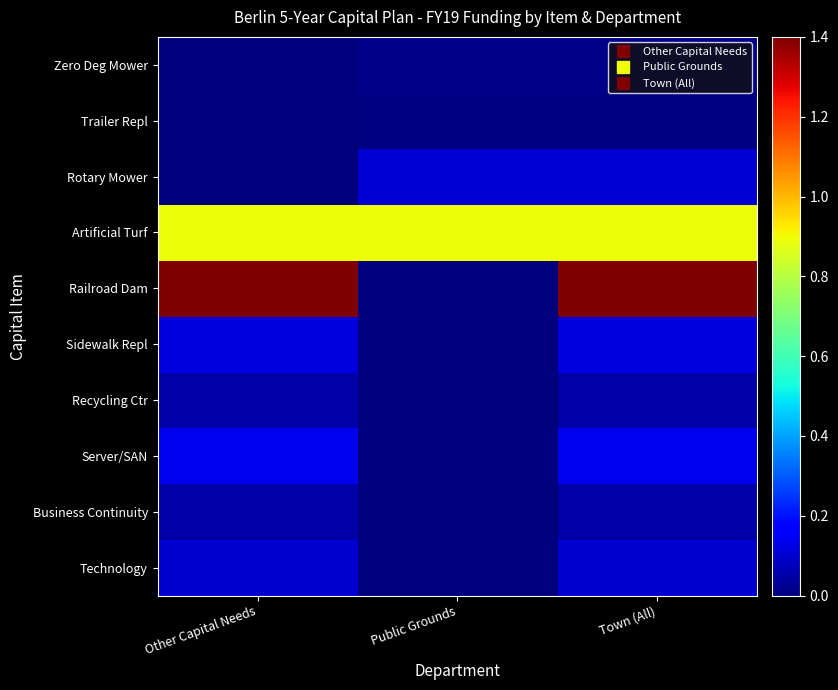

How many series are shown in this chart?

10